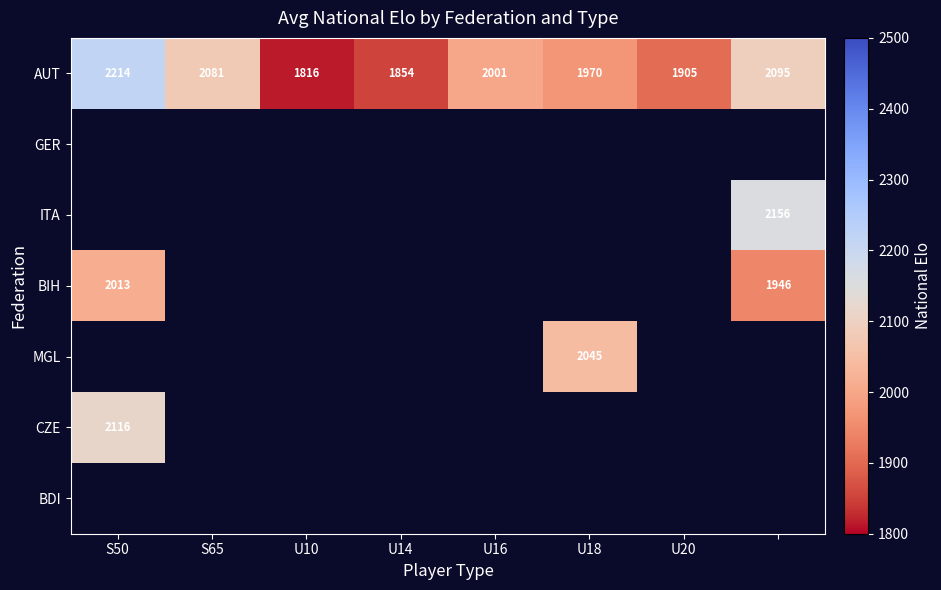

The BIH series shows 2013 at S50. True or false?

True